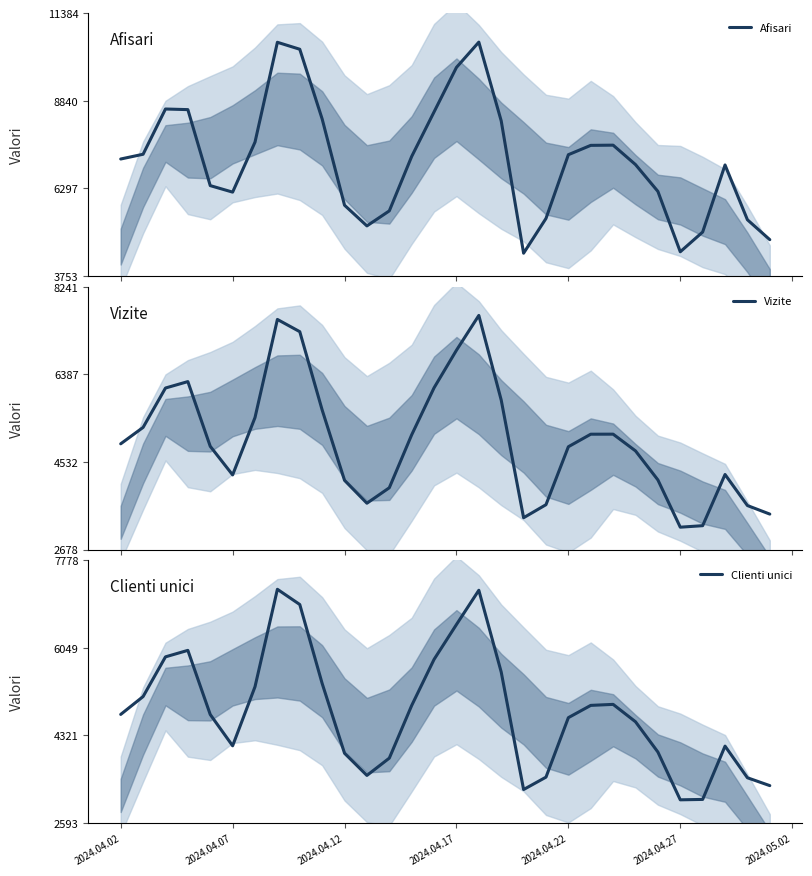

What is the lowest value of the Afisari series?

4416